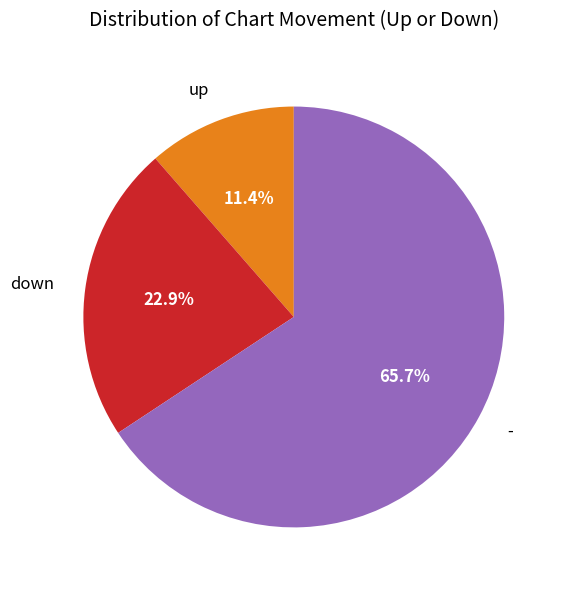

What percentage is the - slice, to the nearest percent?

66%